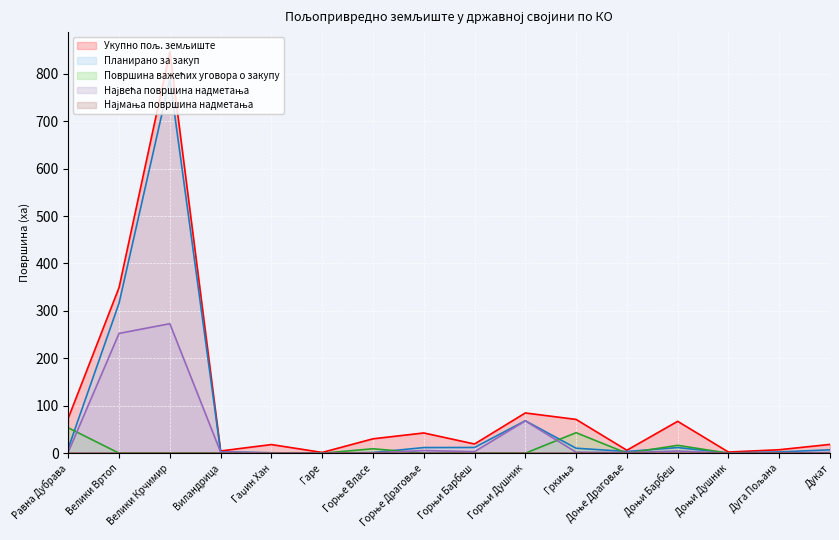

Reading right to left, what are all the values shown in this chart?

Укупно пољ. земљиште: Дукат=18.5	Дуга Пољана=7.3	Доњи Душник=2.4	Доњи Барбеш=67.2	Доње Драговље=6.2	Гркиња=71.2	Горњи Душник=84.8	Горњи Барбеш=19.4	Горње Драговље=42.7	Горње Власе=30.3	Гаре=1.6	Гаџин Хан=18.2	Виландрица=4.7	Велики Крчимир=845.5	Велики Вртоп=349.3	Равна Дубрава=74.0
Планирано за закуп: Дукат=7.1	Дуга Пољана=2.6	Доњи Душник=0.6	Доњи Барбеш=11.8	Доње Драговље=3.6	Гркиња=10.5	Горњи Душник=68.4	Горњи Барбеш=12.1	Горње Драговље=11.8	Горње Власе=1.4	Гаре=0.1	Гаџин Хан=0.9	Виландрица=3.0	Велики Крчимир=788.9	Велики Вртоп=316.3	Равна Дубрава=10.5
Површина важећих уговора о закупу: Дукат=0.0	Дуга Пољана=0.0	Доњи Душник=0.0	Доњи Барбеш=16.6	Доње Драговље=0.0	Гркиња=43.2	Горњи Душник=0.0	Горњи Барбеш=0.0	Горње Драговље=0.0	Горње Власе=9.3	Гаре=0.0	Гаџин Хан=0.0	Виландрица=0.0	Велики Крчимир=0.0	Велики Вртоп=0.0	Равна Дубрава=53.5
Највећа површина надметања: Дукат=1.5	Дуга Пољана=0.8	Доњи Душник=0.2	Доњи Барбеш=4.5	Доње Драговље=1.4	Гркиња=2.1	Горњи Душник=68.1	Горњи Барбеш=3.2	Горње Драговље=5.5	Горње Власе=0.8	Гаре=0.1	Гаџин Хан=0.3	Виландрица=2.4	Велики Крчимир=273.0	Велики Вртоп=252.5	Равна Дубрава=2.6
Најмања површина надметања: Дукат=0.0	Дуга Пољана=0.0	Доњи Душник=0.0	Доњи Барбеш=0.0	Доње Драговље=0.0	Гркиња=0.0	Горњи Душник=0.0	Горњи Барбеш=0.0	Горње Драговље=0.0	Горње Власе=0.0	Гаре=0.0	Гаџин Хан=0.0	Виландрица=0.0	Велики Крчимир=0.0	Велики Вртоп=0.0	Равна Дубрава=0.0